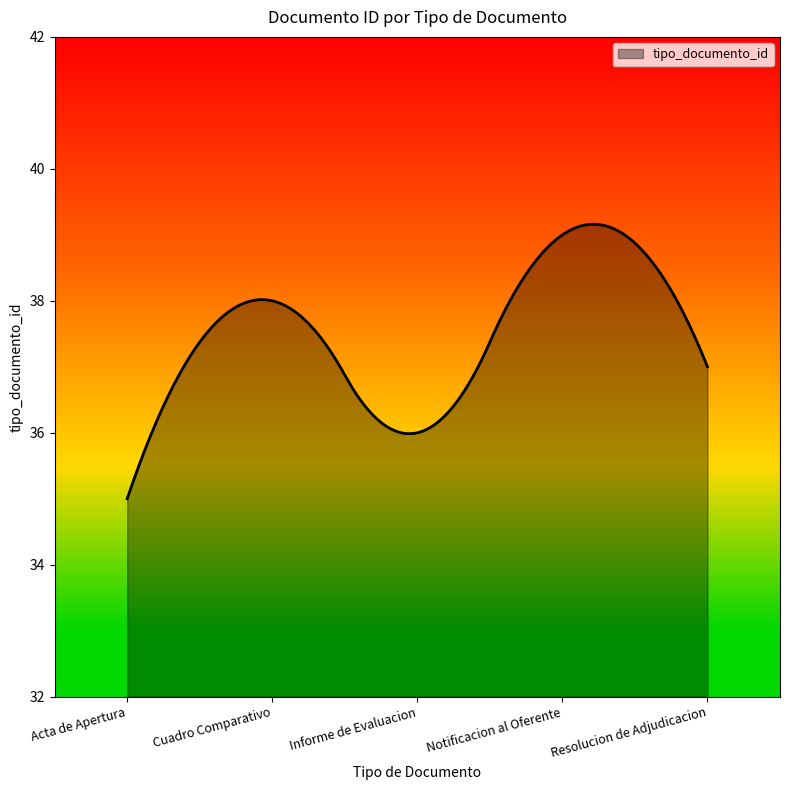

What is the difference between the maximum and minimum values?

4.2